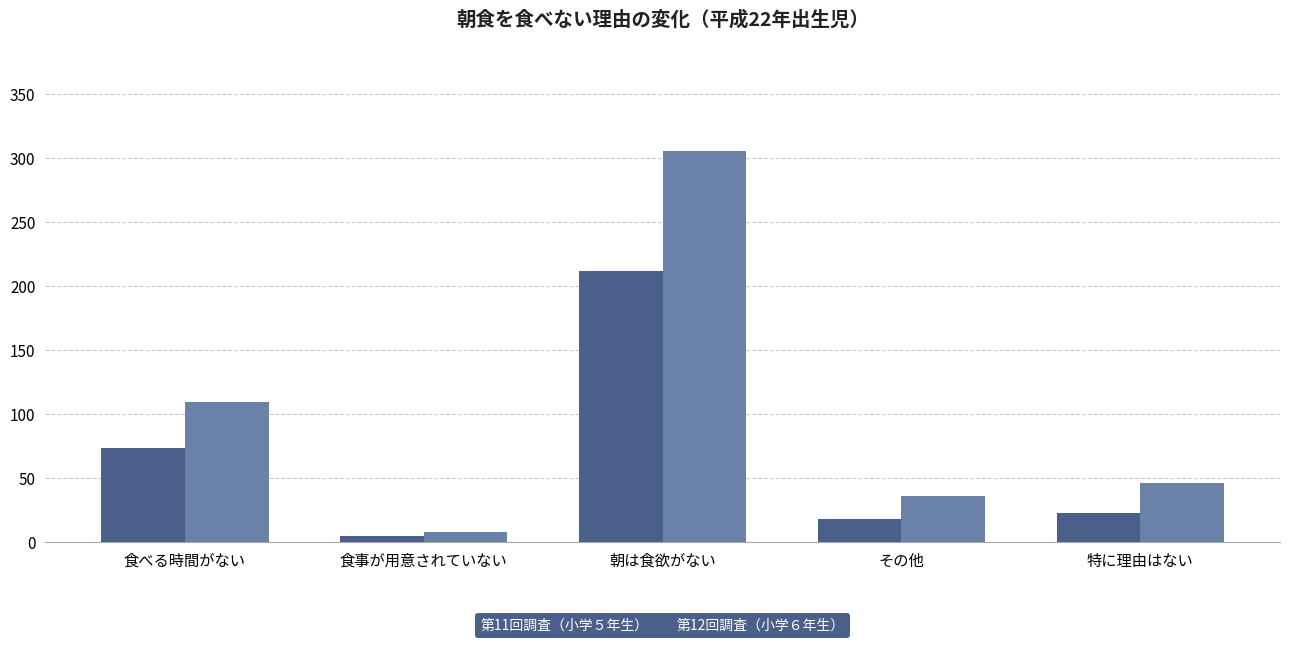

Which series has the largest range (max minus min)?

第12回調査（小学６年生）